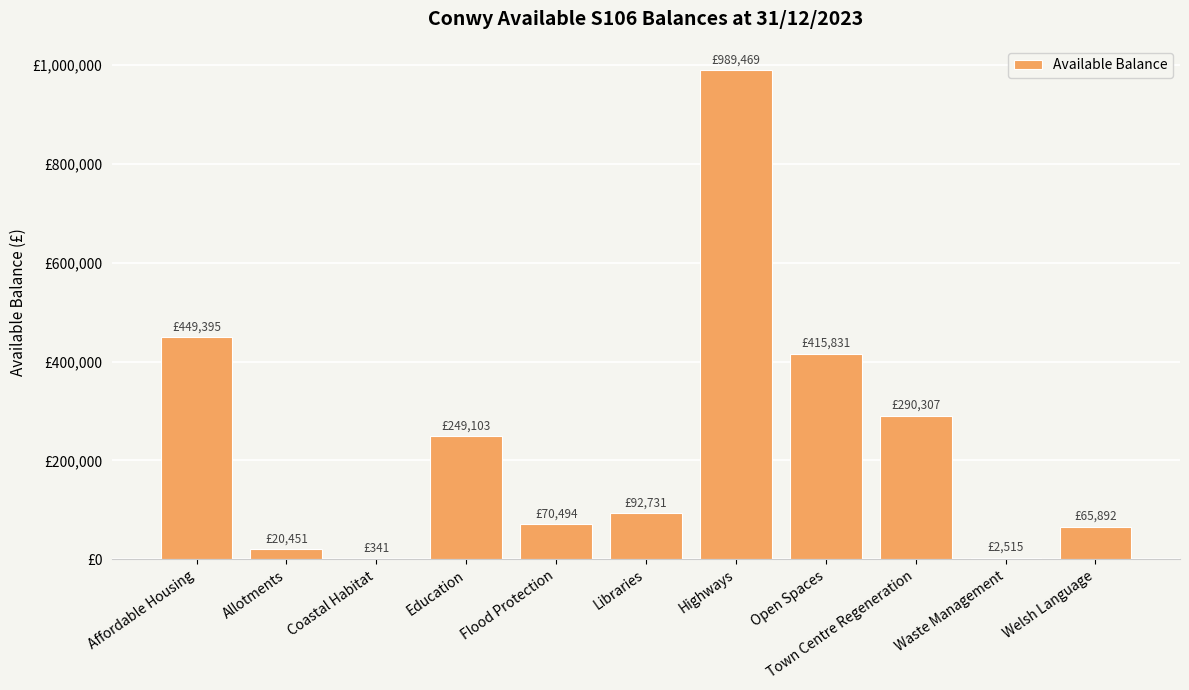

List the labels in order of value, smallest first.

Coastal Habitat, Waste Management, Allotments, Welsh Language, Flood Protection, Libraries, Education, Town Centre Regeneration, Open Spaces, Affordable Housing, Highways